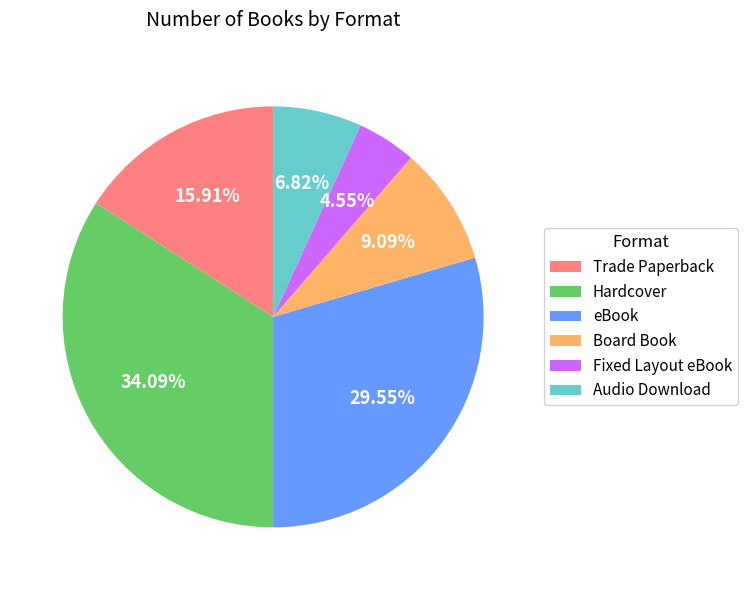

What percentage is the Hardcover slice, to the nearest percent?

34%